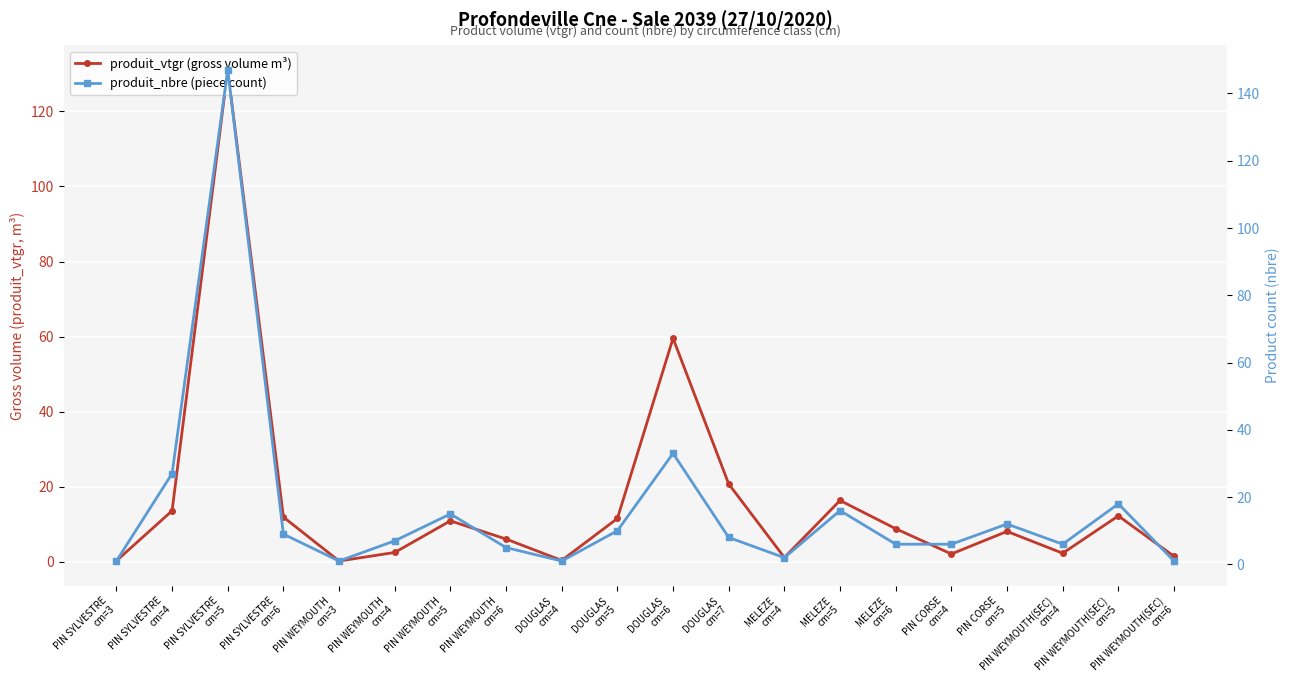

How many times do produit_nbre (piece count) and produit_vtgr (gross volume m³) cross each other?

9